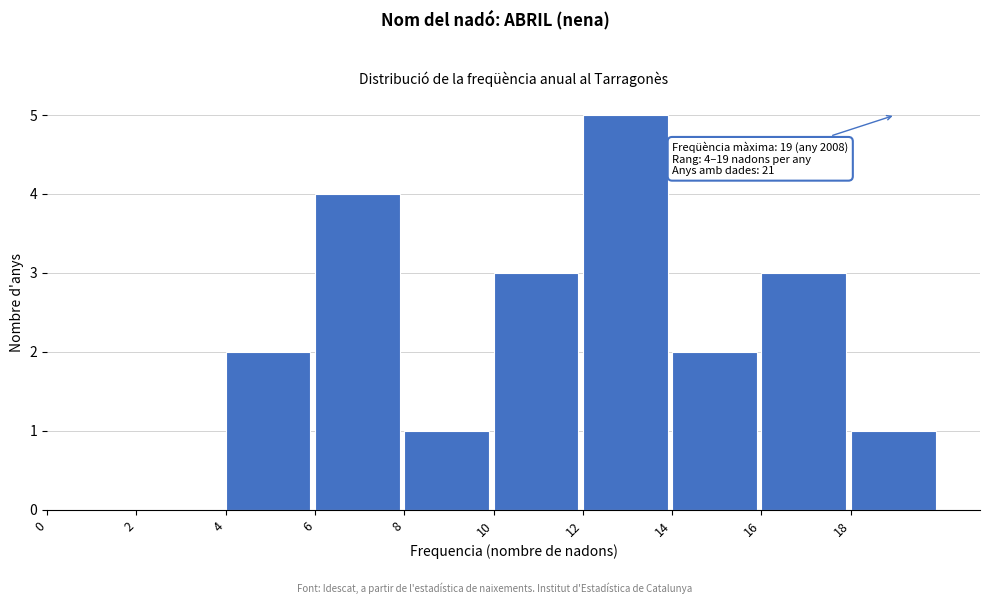

Which range on the x-axis has the tallest bar?

12 to 14